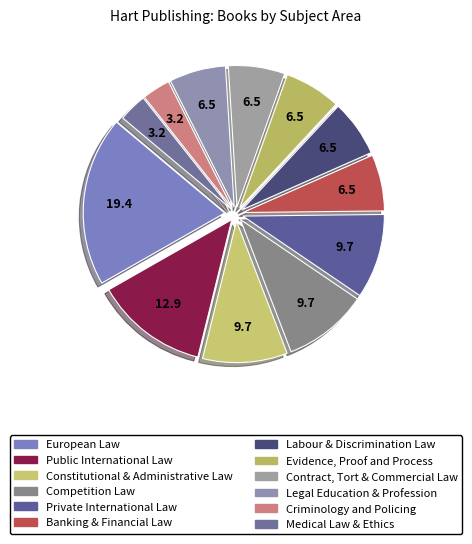

Count the number of slices in the pie.

12